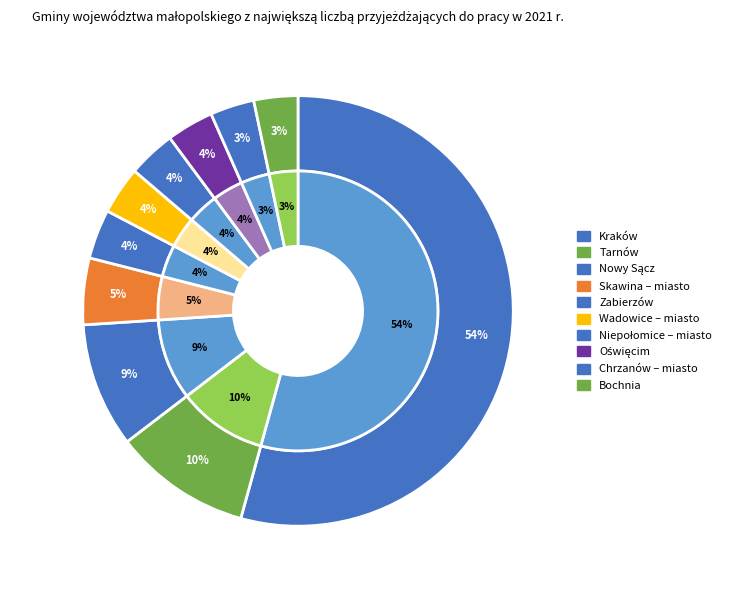

Does Kraków represent more than half of the total?

Yes